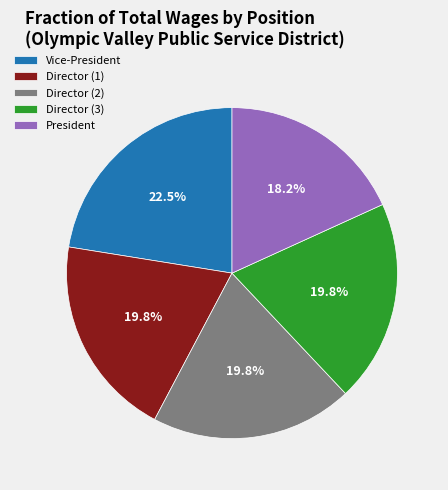

How many segments does this pie chart have?

5